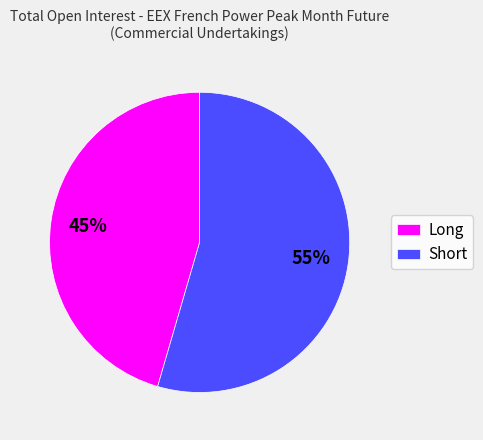

Which slice represents more than half of the pie?

Short